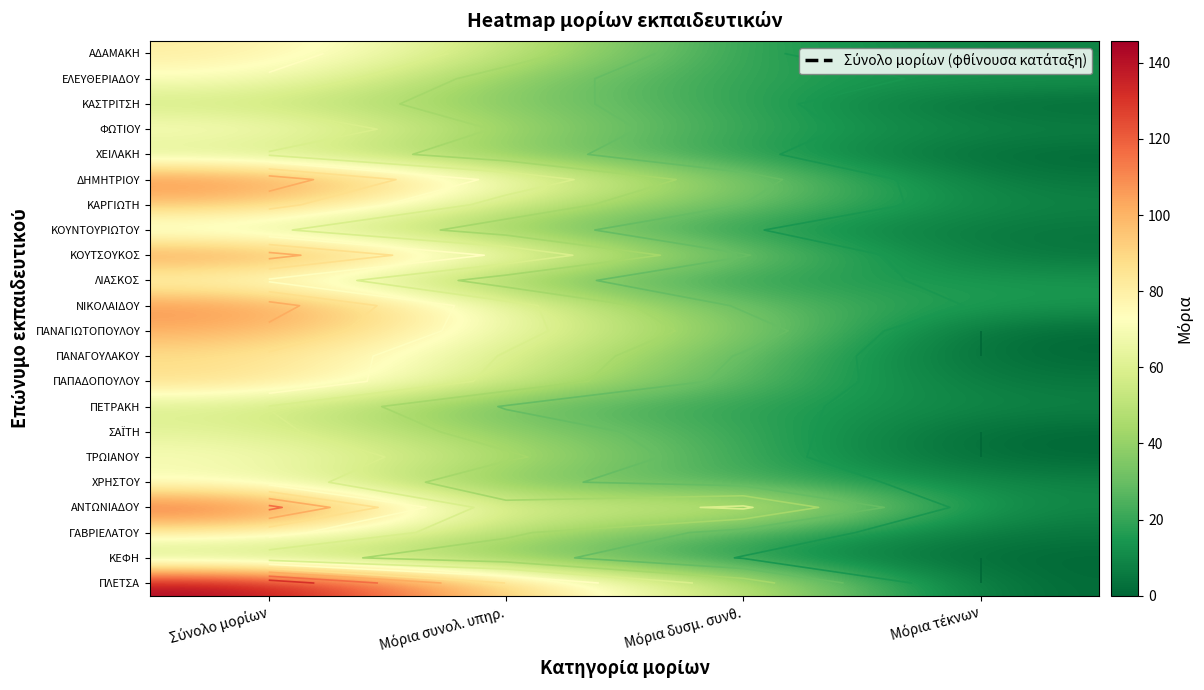

At which category is the sum across all series the highest?

Σύνολο μορίων